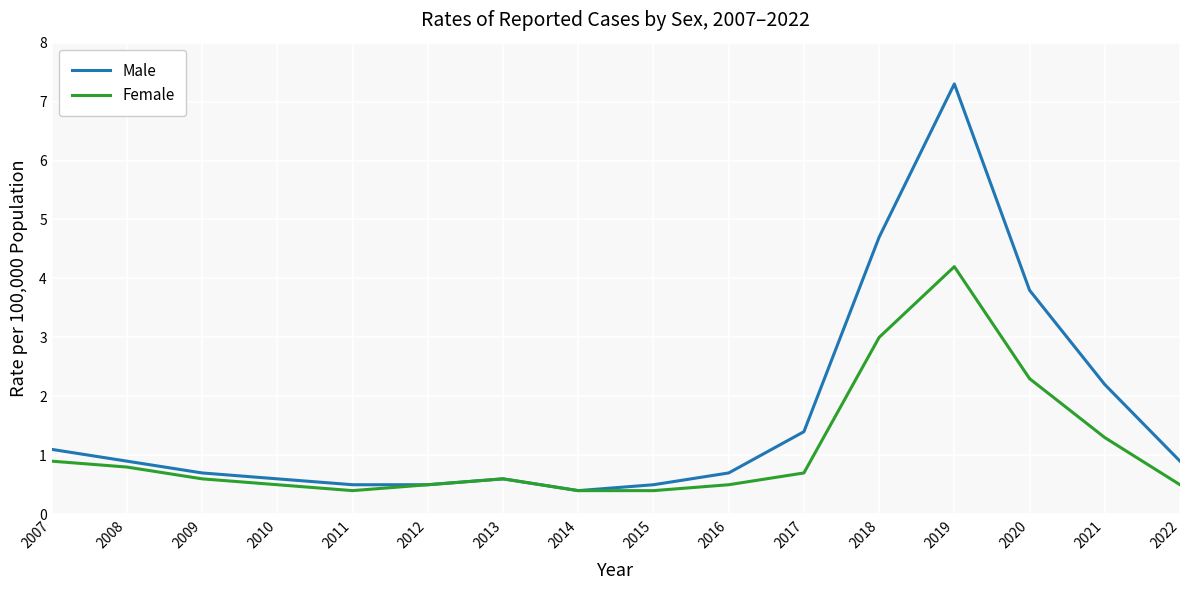

What are all the series names shown in the legend?

Male, Female